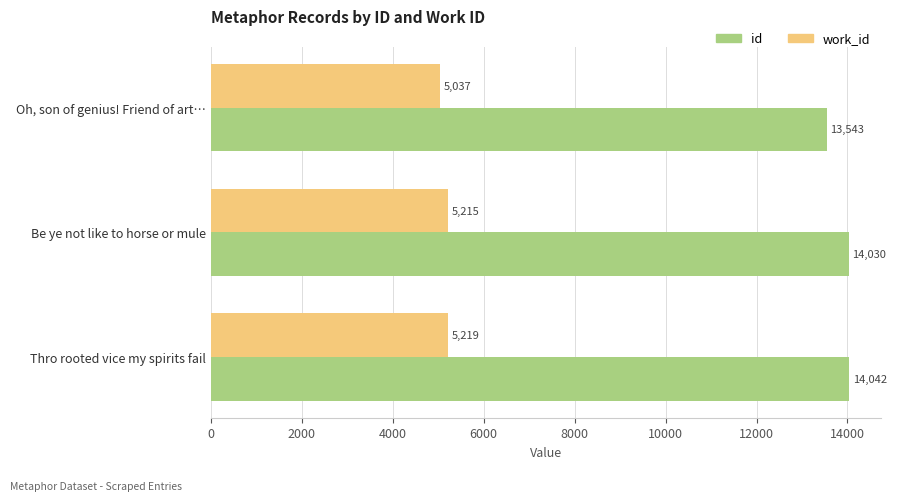

The value of id at Thro rooted vice my spirits fail is 20766. True or false?

False